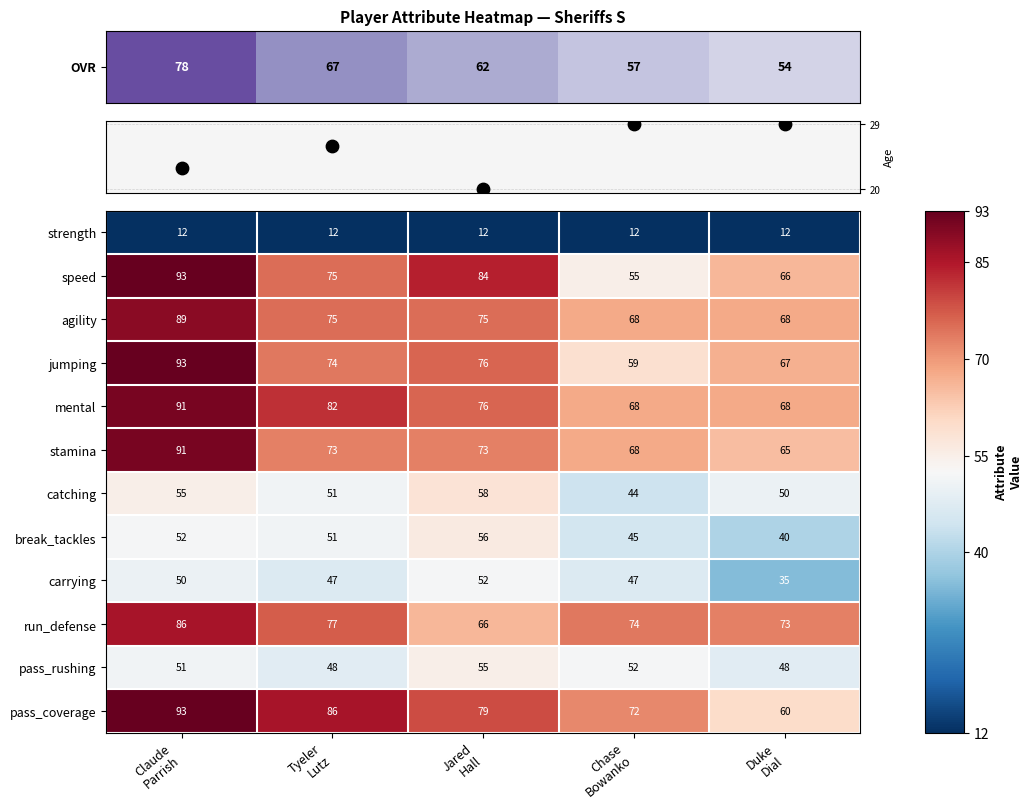

What is the minimum value for agility?

68